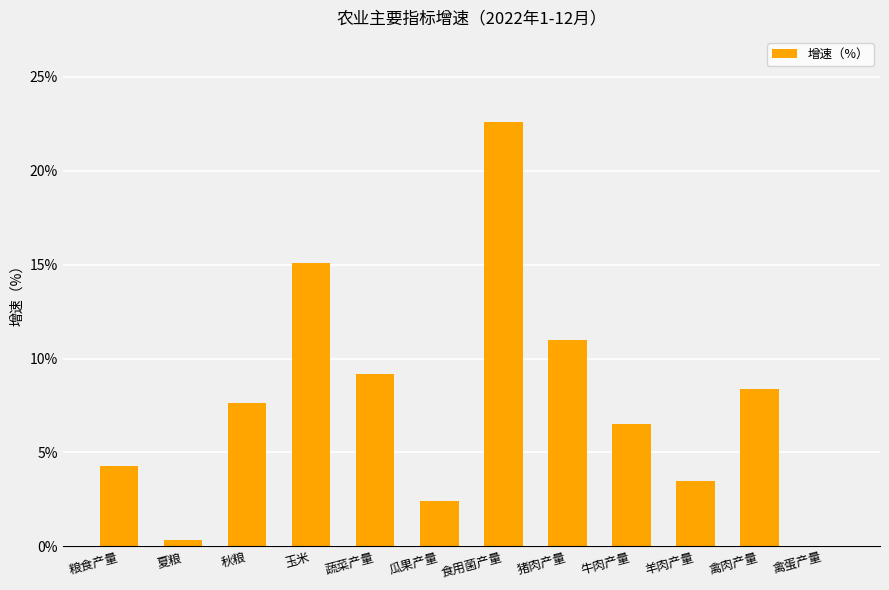

True or false: the data shows 31.7 at 食用菌产量.

False